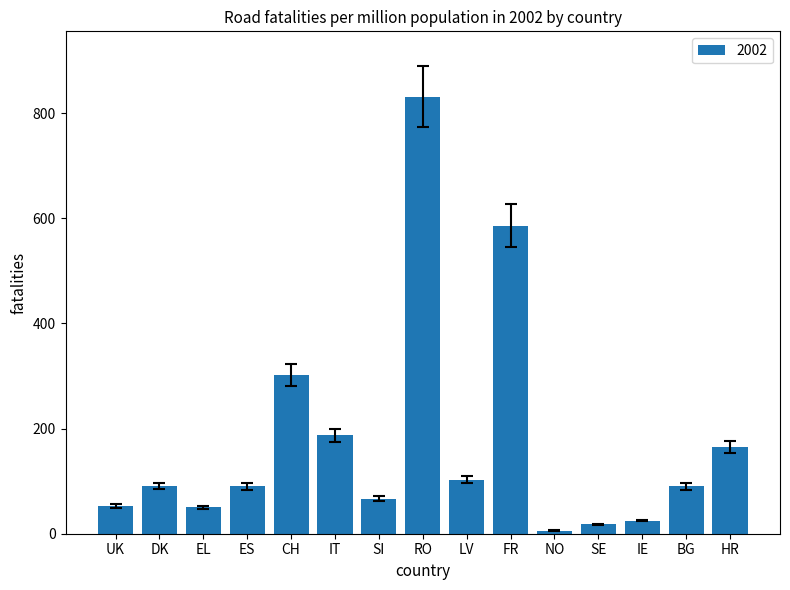

What is the label of the 2nd bar from the left?

DK